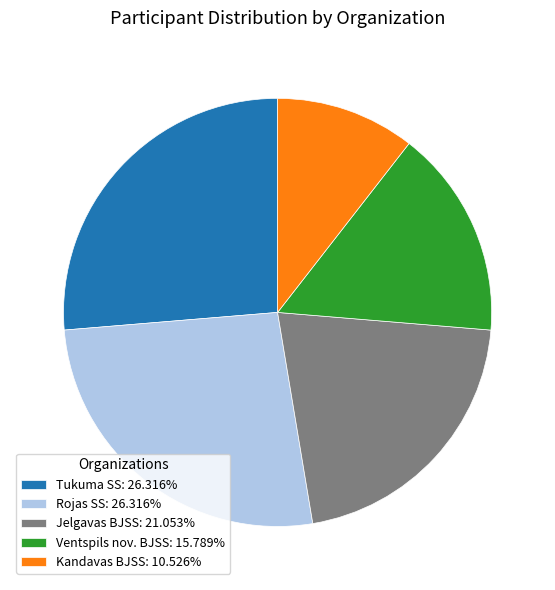

What is the smallest slice in the pie chart?

Kandavas BJSS